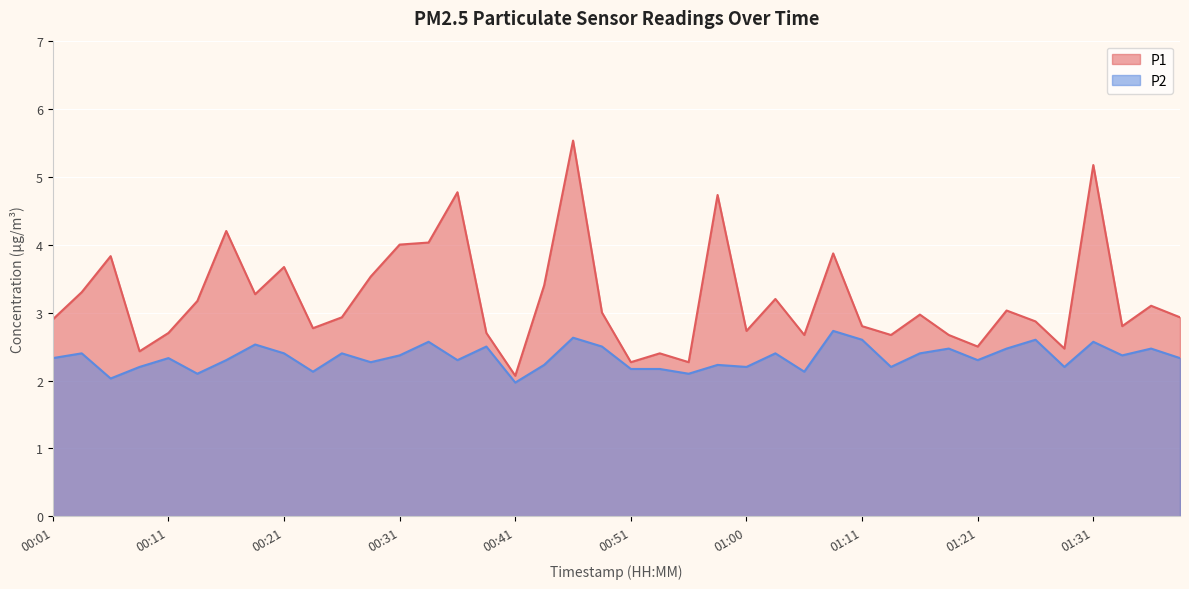

True or false: P1 has more than 2 interior local peaks.

True